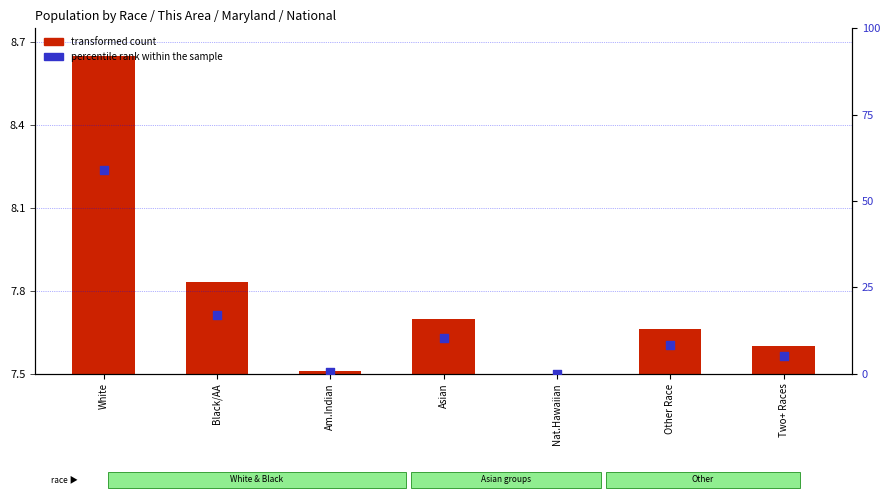

Which series has the widest spread of Y values?

percentile rank within the sample